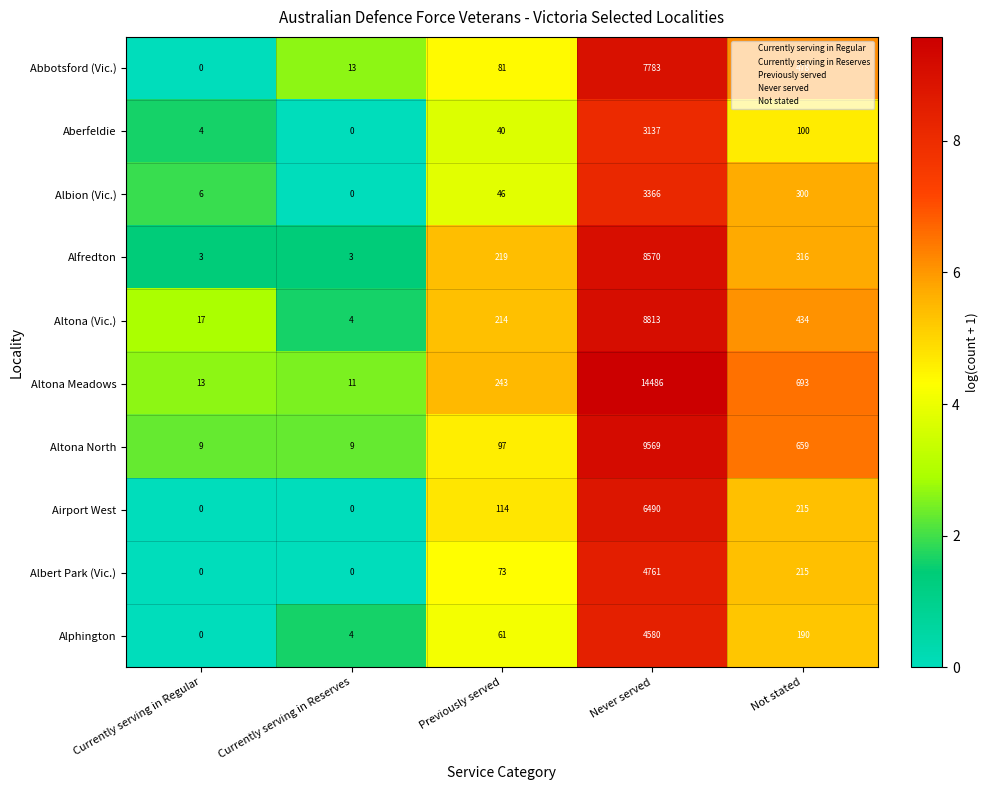

At which label is Airport West closest to 3245?

Not stated